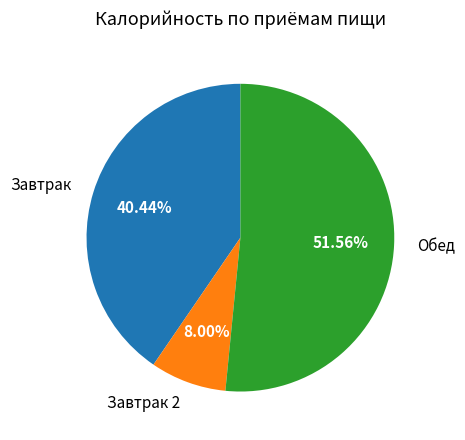

What is the ratio of the value at Обед to the value at Завтрак 2?

6.4